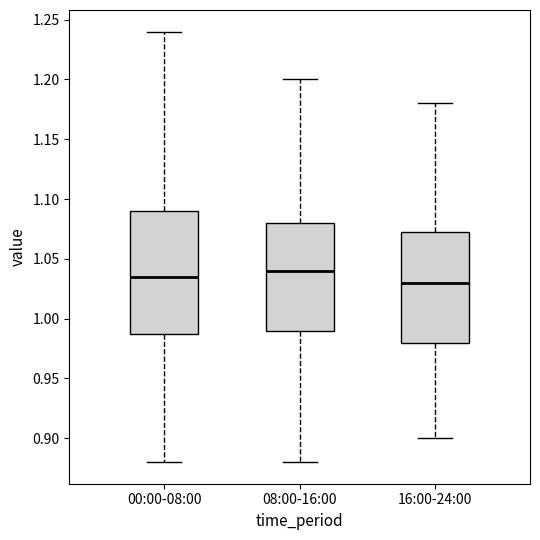

Where is the upper edge of the box for 08:00-16:00 on the y-axis? The values are not printed on the chart, so give them approximately, as read against the axis.

1.080